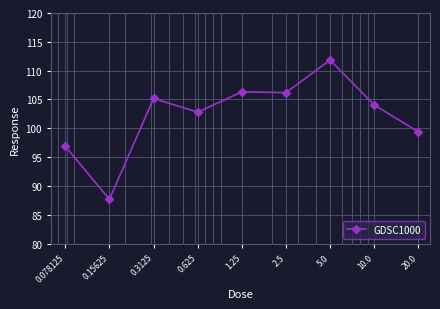

What is the value of the 2nd point from the left?

87.7